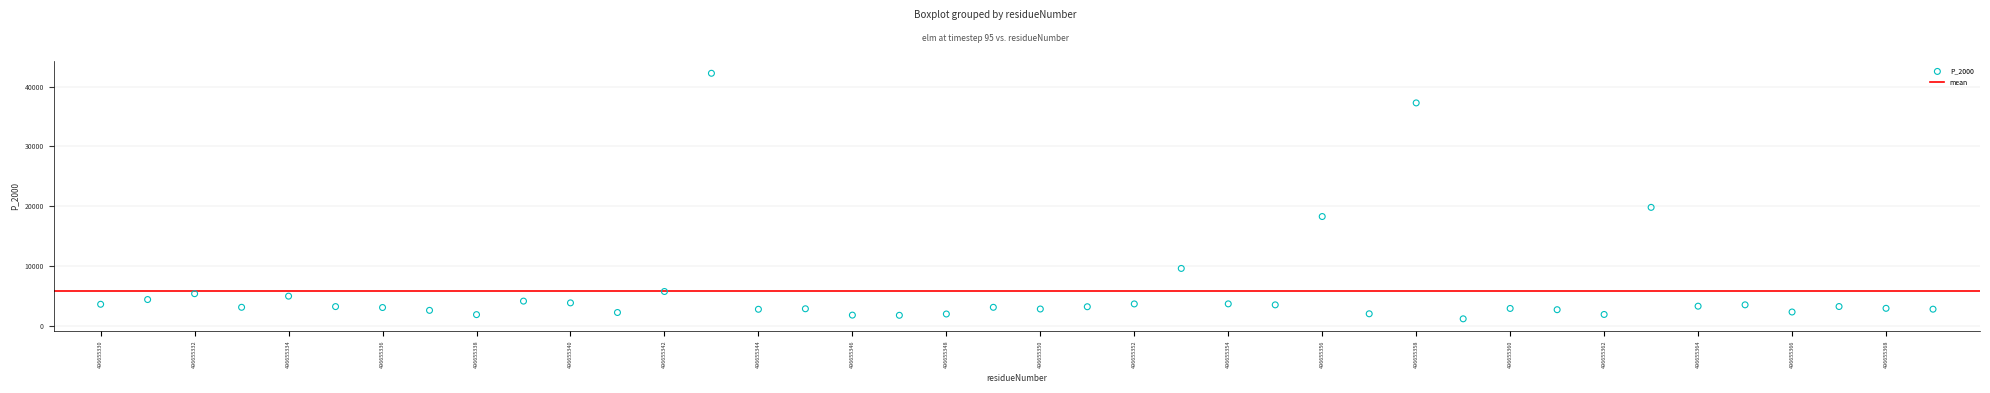

What is the range of Y values (max minus min)?

41132.1